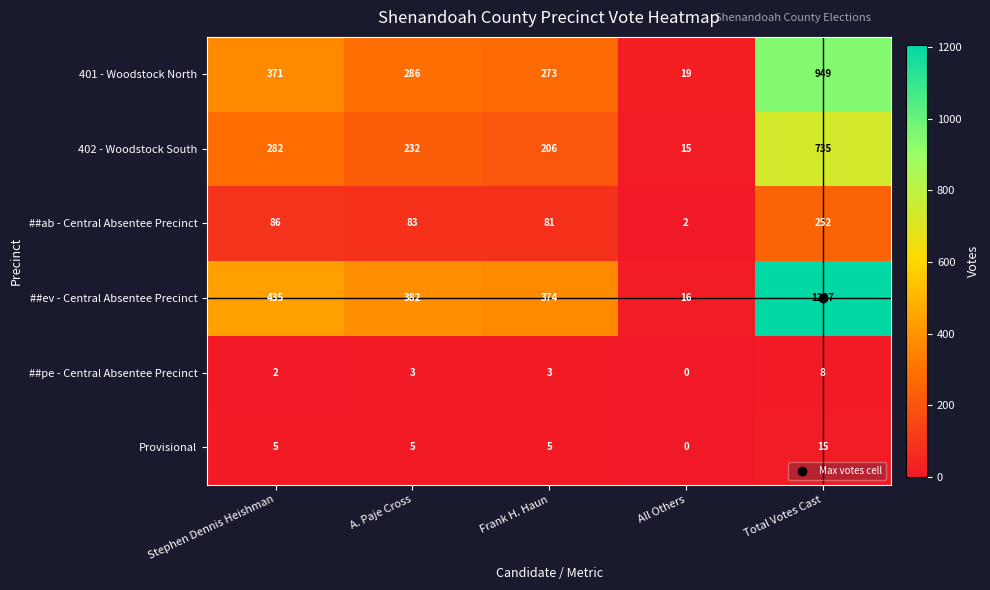

At which label does ##ev - Central Absentee Precinct first exceed 382?

Stephen Dennis Heishman